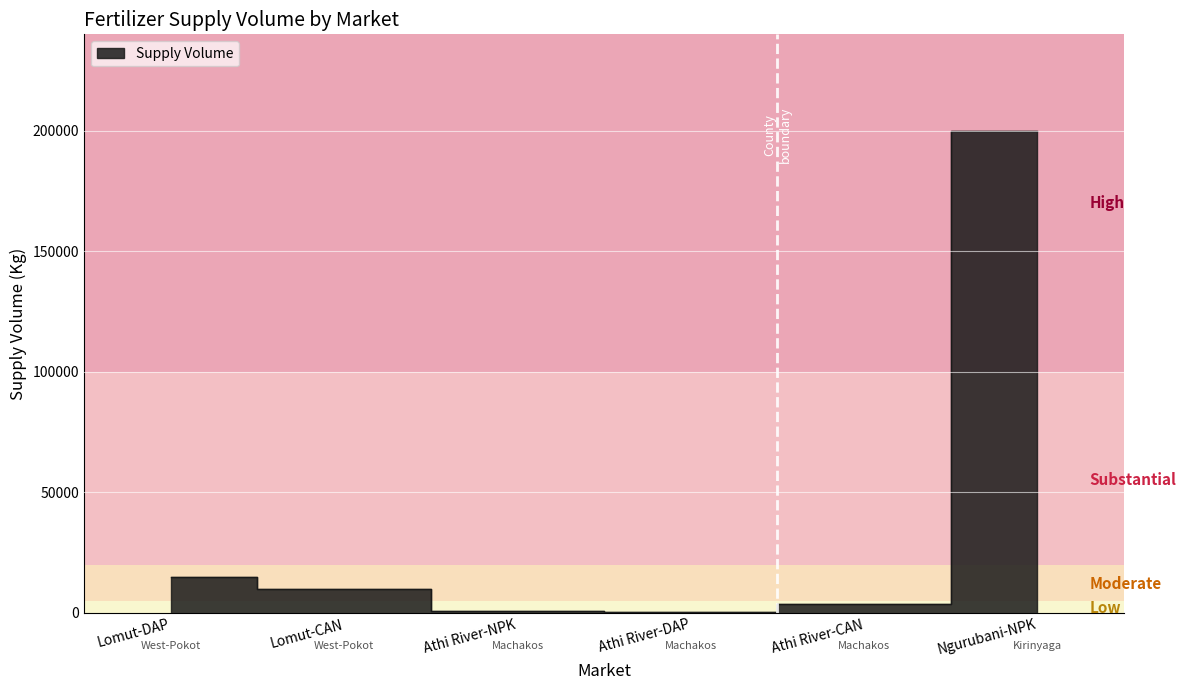

List the labels in order of value, smallest first.

Athi River-DAP, Athi River-NPK, Athi River-CAN, Lomut-CAN, Lomut-DAP, Ngurubani-NPK